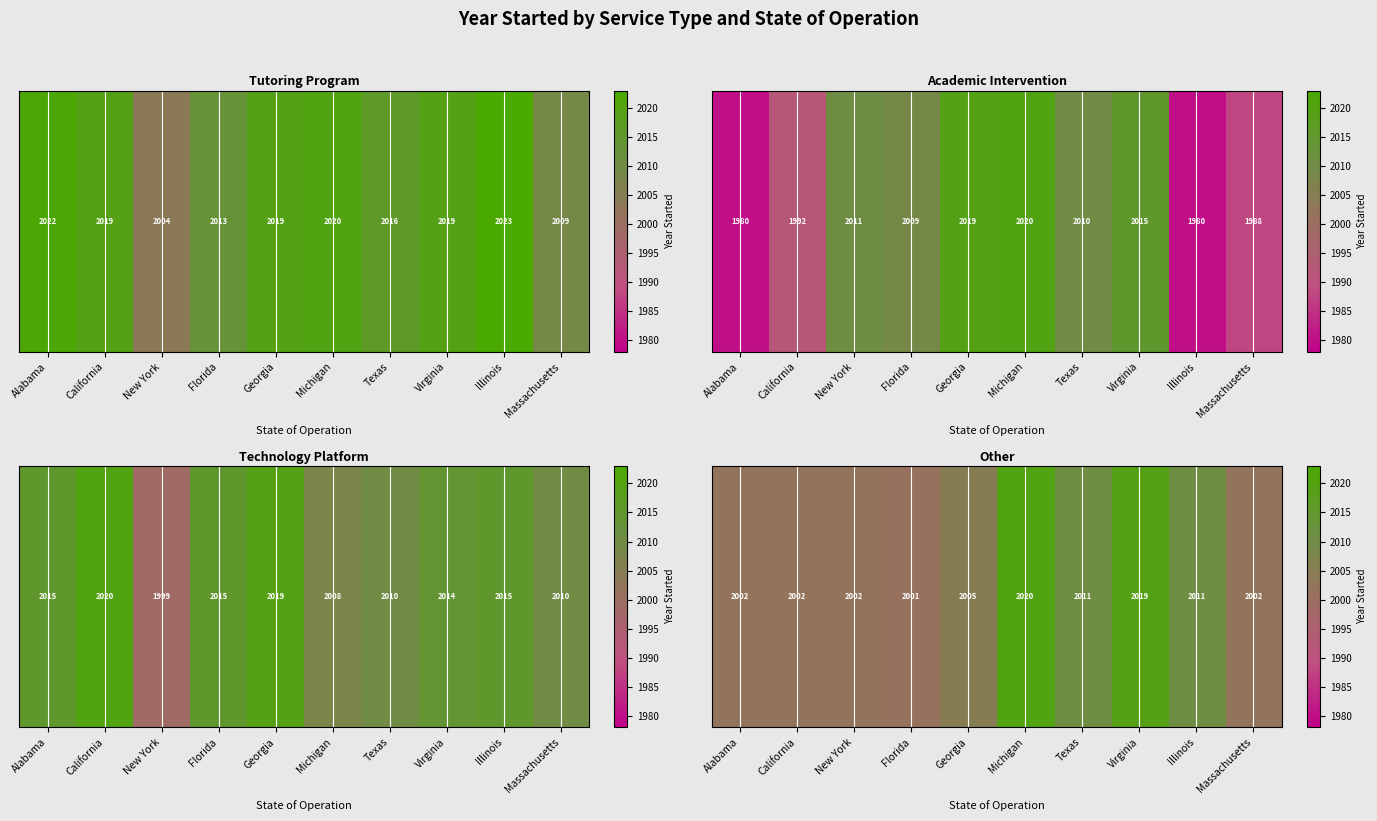

True or false: the data shows 2759 at Illinois.

False